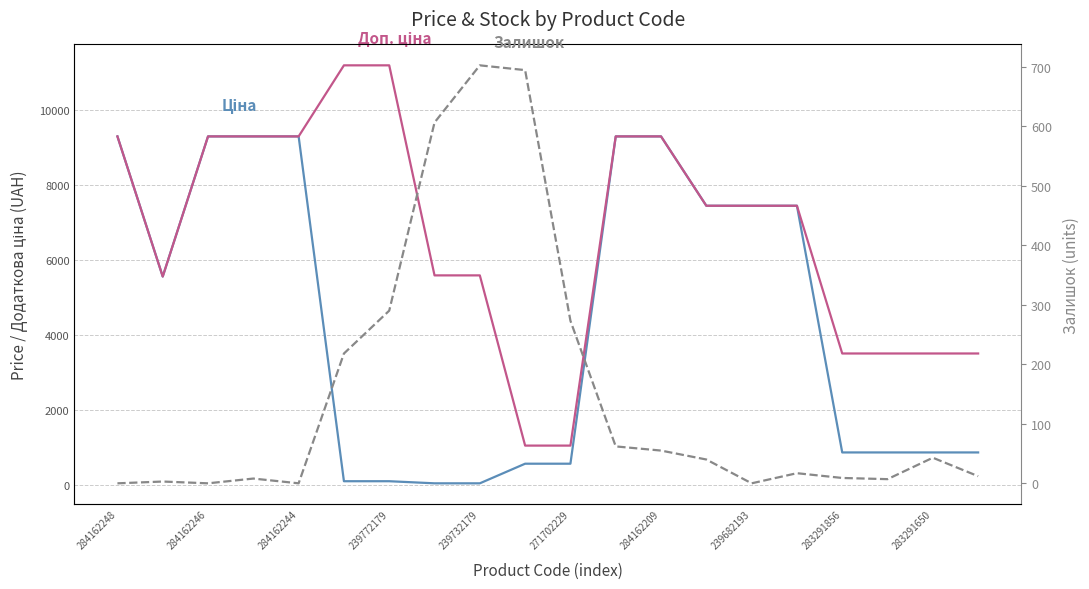

How many data points in Доп. ціна are above 7444?

11